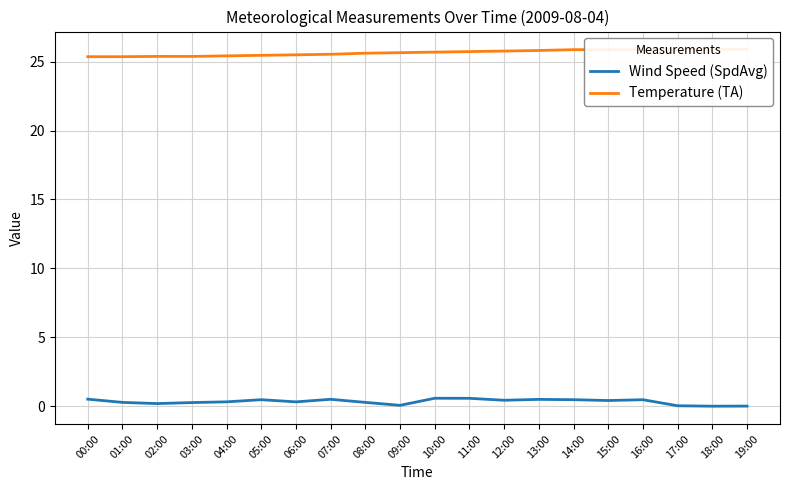

At 00:00, list the series in order from largest to smallest.

Temperature (TA), Wind Speed (SpdAvg)